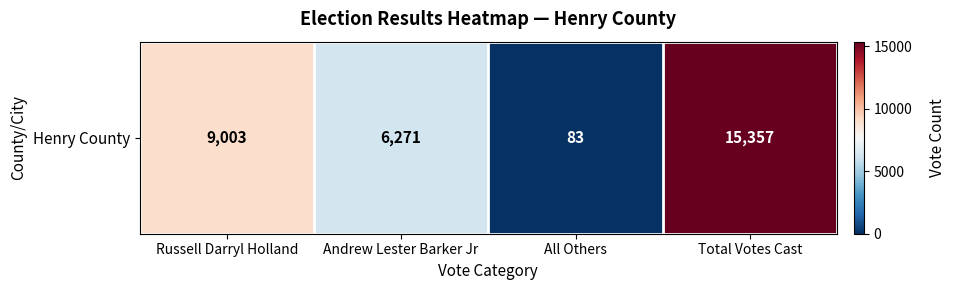

The chart shows a value of 14610 at Russell Darryl Holland. True or false?

False